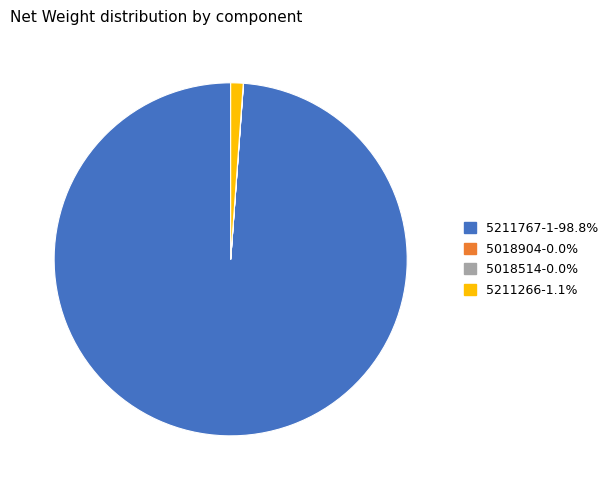

Does 5211767-1-98.8% account for over 50% of the chart?

Yes